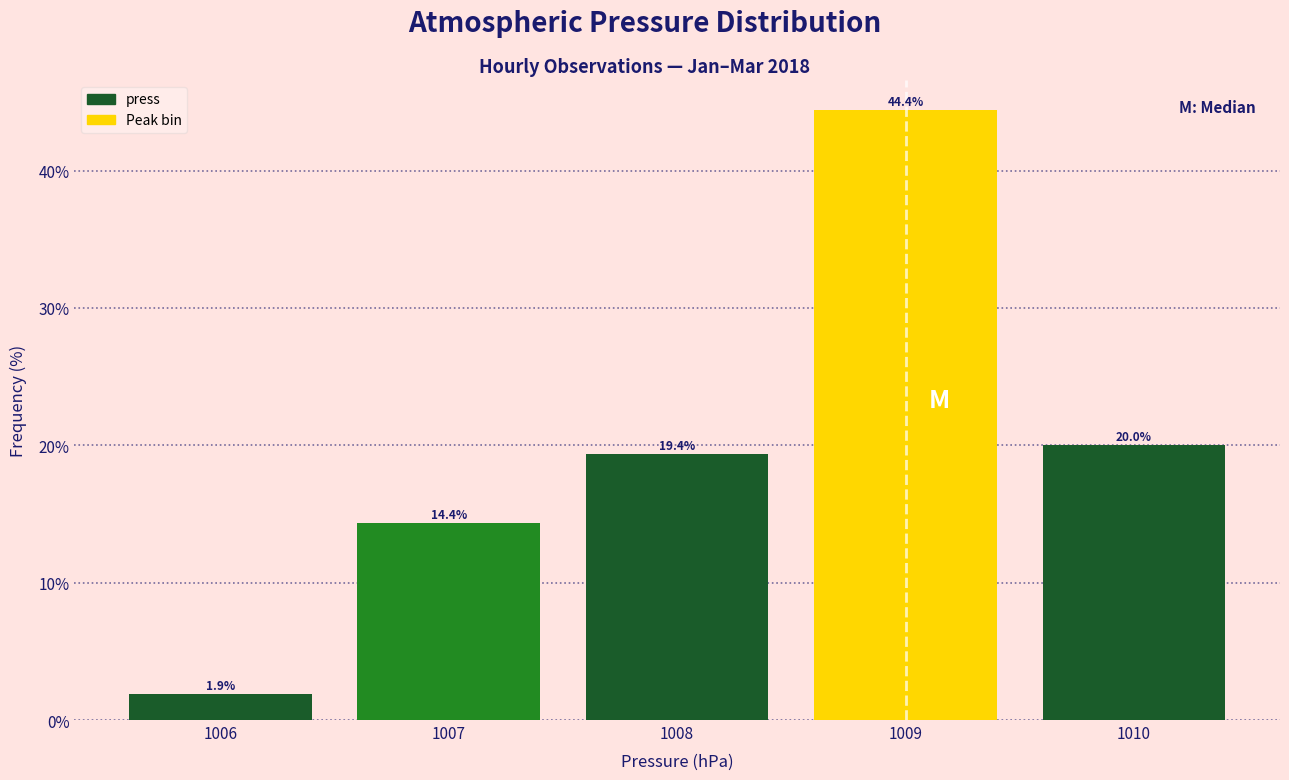

What is the height of the bar covering 1007.5 to 1008.5 on the x-axis?

19.4